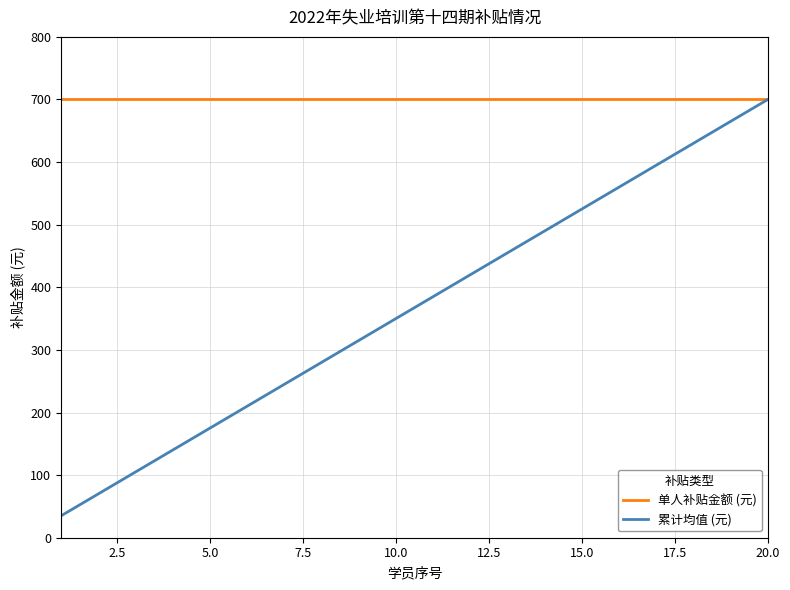

List the series in order of their overall mean, highest first.

单人补贴金额 (元), 累计均值 (元)